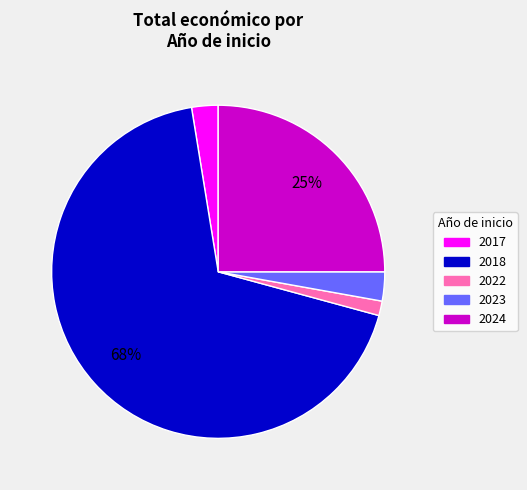

To the nearest percent, what is the difference between the largest and smallest slice percentages?

67%